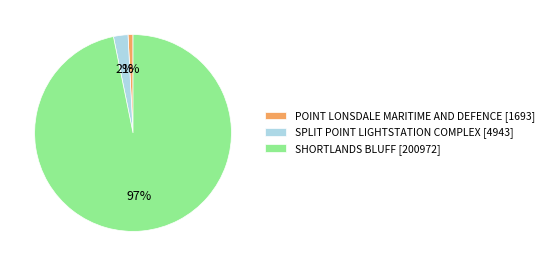

Is there any slice that represents more than half of the pie?

Yes